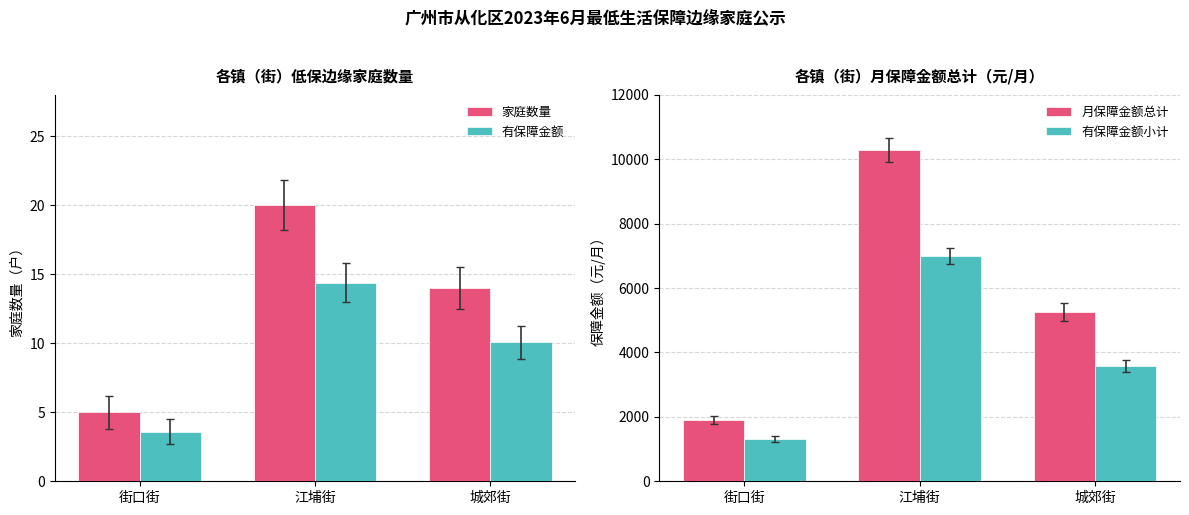

At how many categories does at least one series exceed 7372?

1